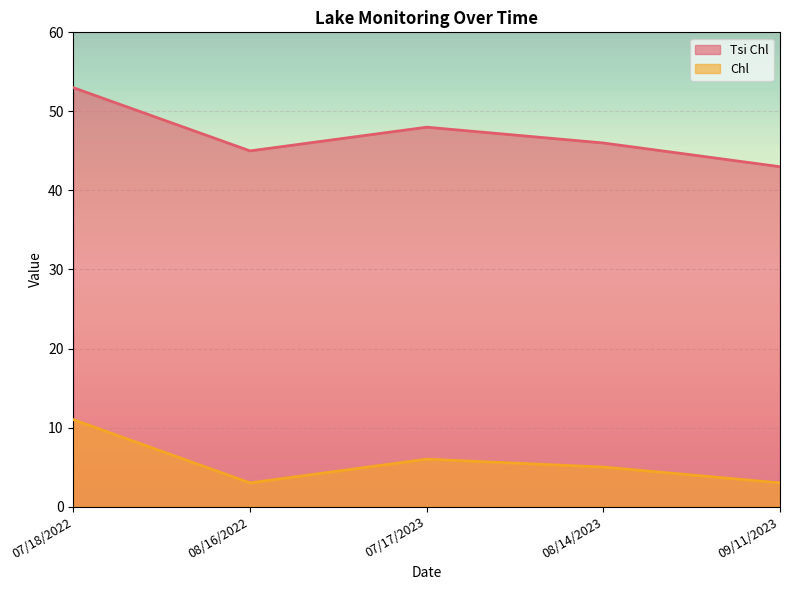

Where is Tsi Chl nearest to the value 48?

07/17/2023